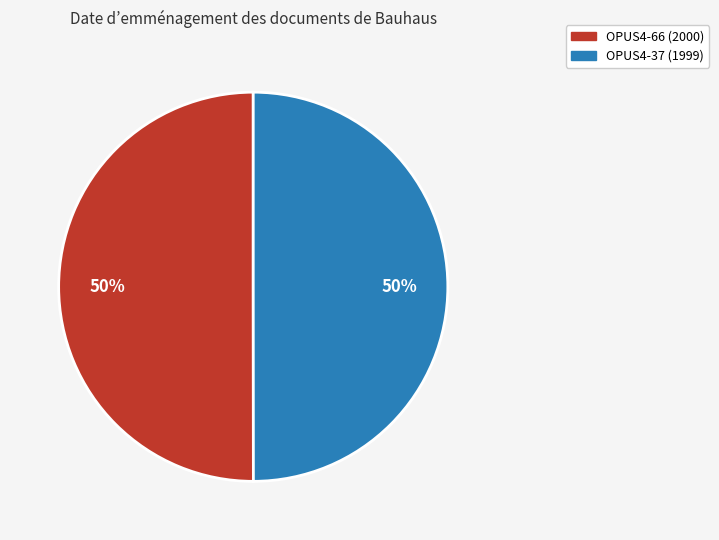

To the nearest percent, what is the average slice percentage?

50%